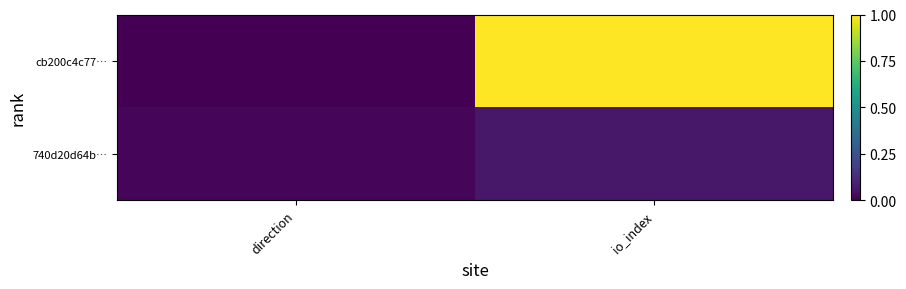

At direction, list the series in order from smallest to largest.

cb200c4c77…, 740d20d64b…